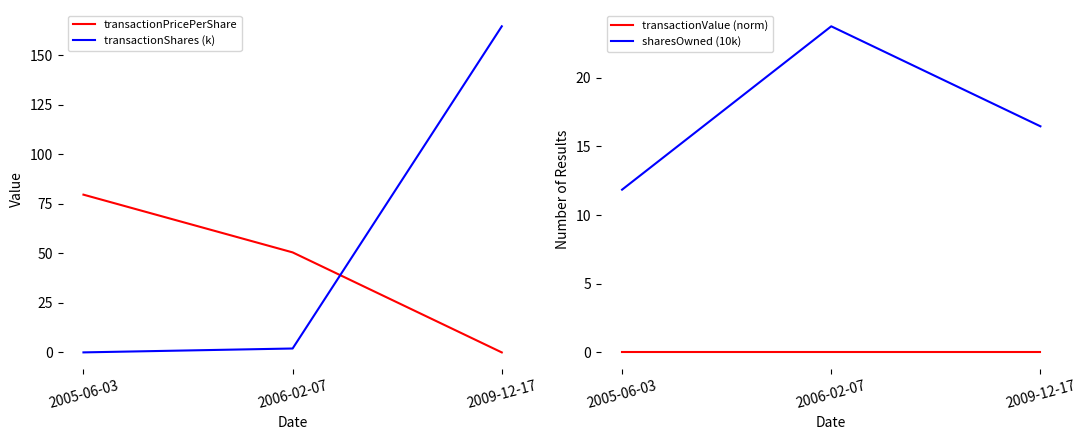

At which category is the sum across all series the highest?

2009-12-17